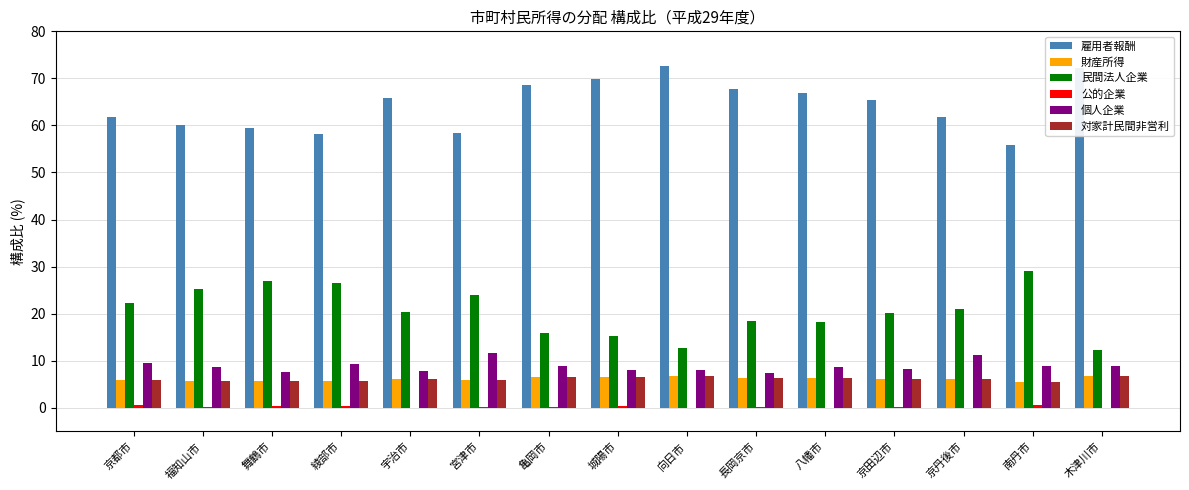

Which series has the largest total across all categories?

雇用者報酬